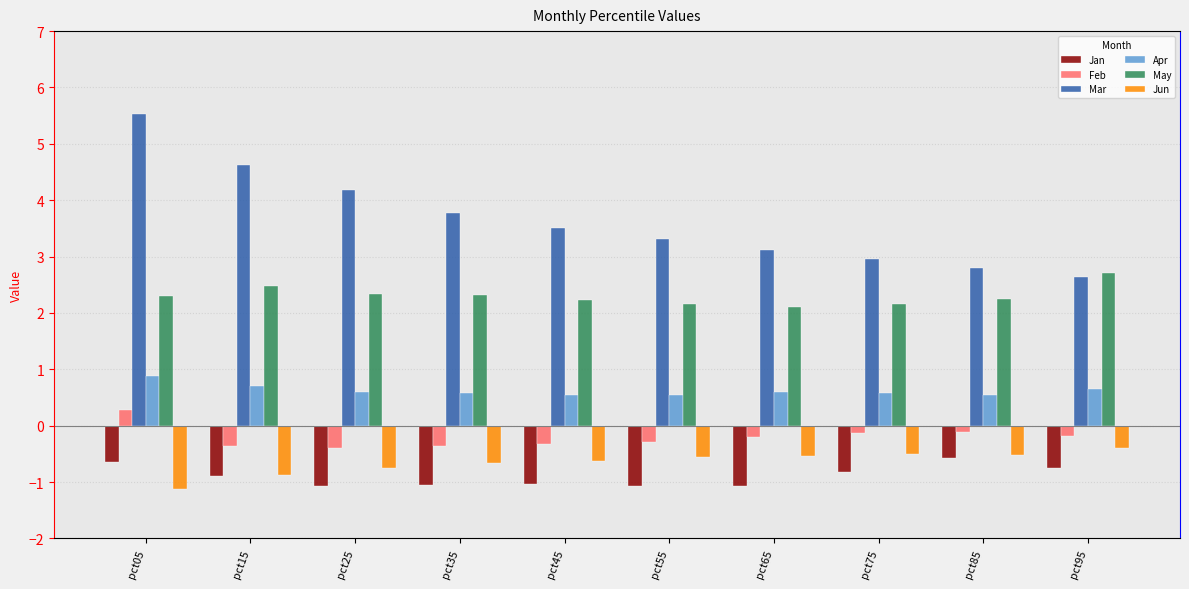

The value of May at pct45 is 2.2. True or false?

True